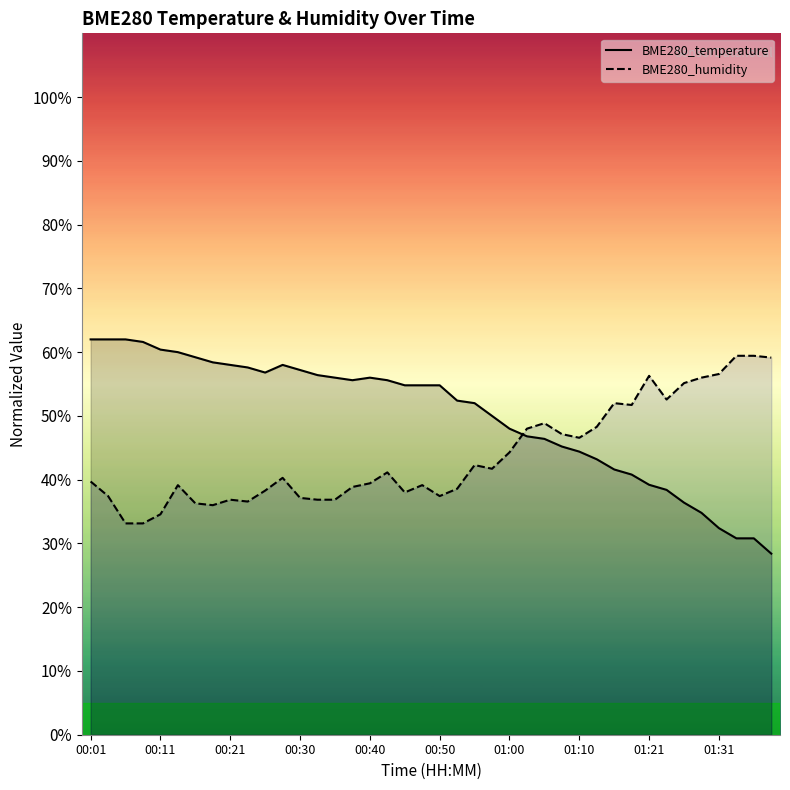

How many interior local valleys does the BME280_humidity series have?

8